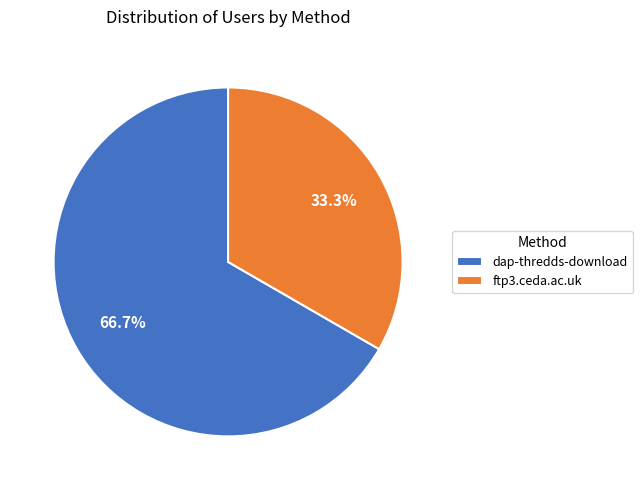

What is the ratio of the value at ftp3.ceda.ac.uk to the value at dap-thredds-download?

0.5